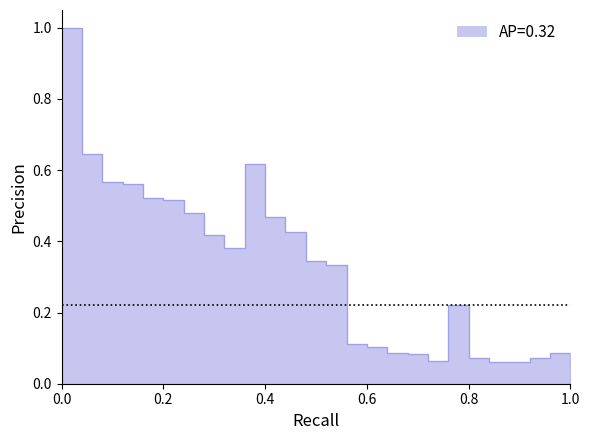

How many points are lower than both their immediate neighbors (excluding endpoints)?

2